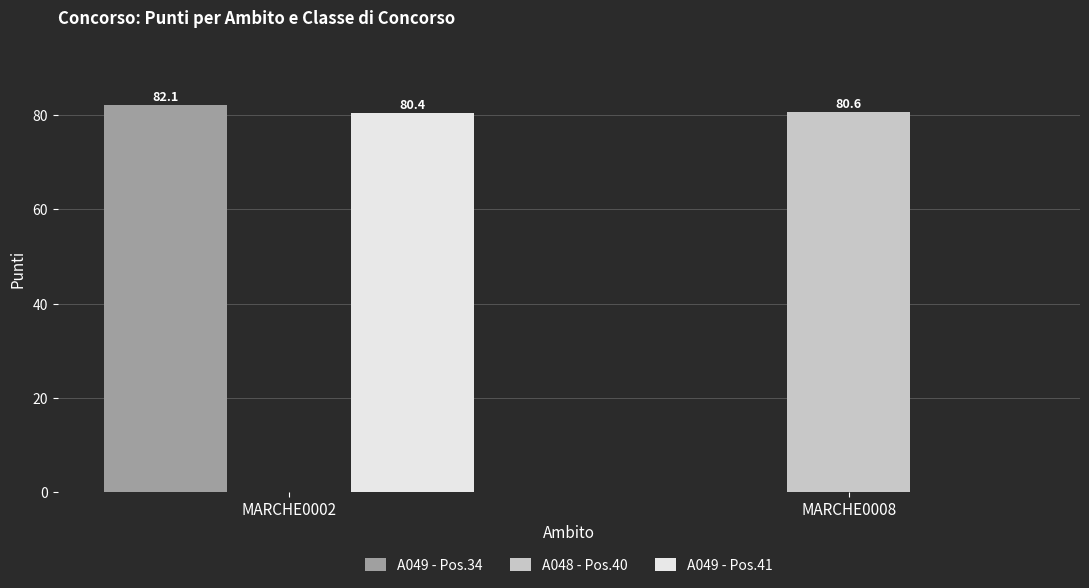

What is the maximum value shown in the chart?

82.1